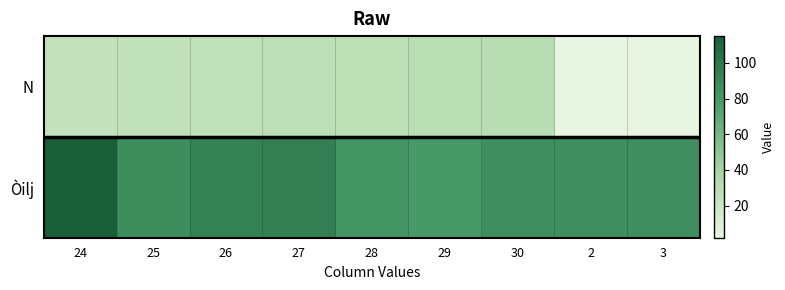

What is the greatest value displayed?

115